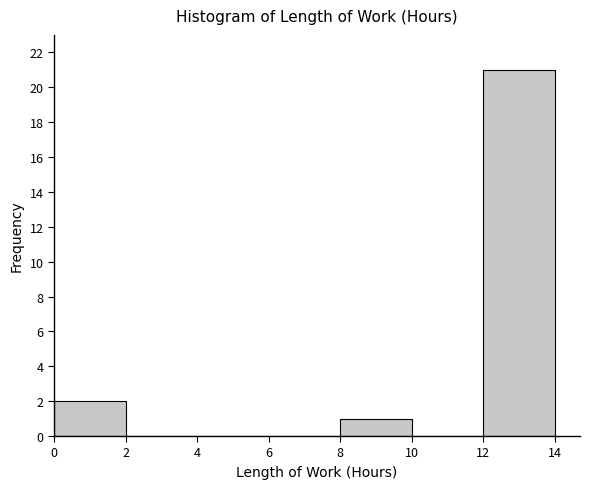

Which range on the x-axis has the tallest bar?

12 to 14